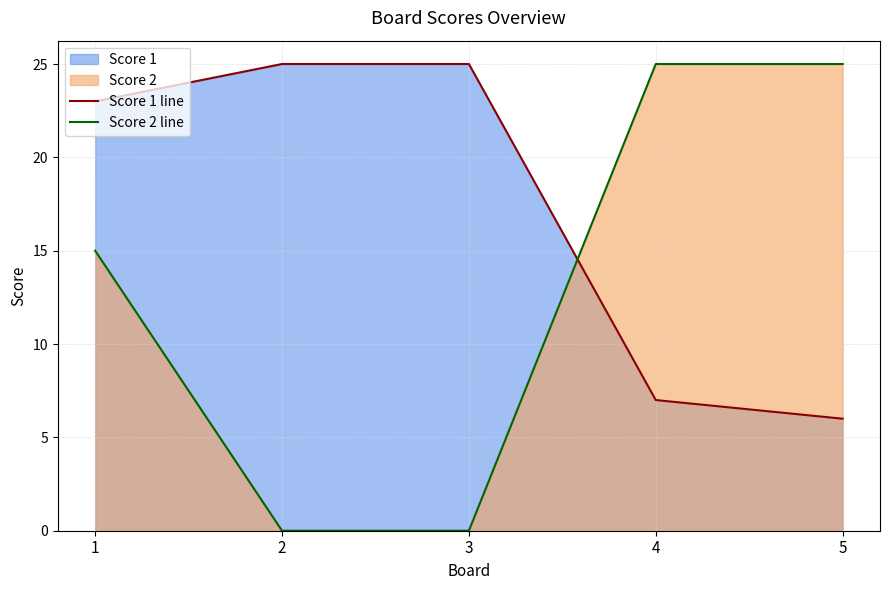

Which series has the largest total across all categories?

Score 1 line